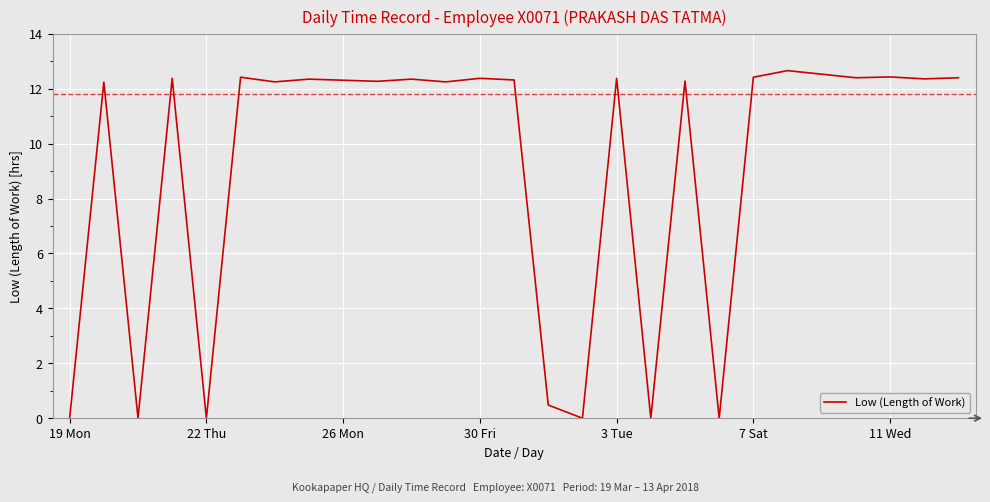

Does the chart display data point markers on the line(s)?

No